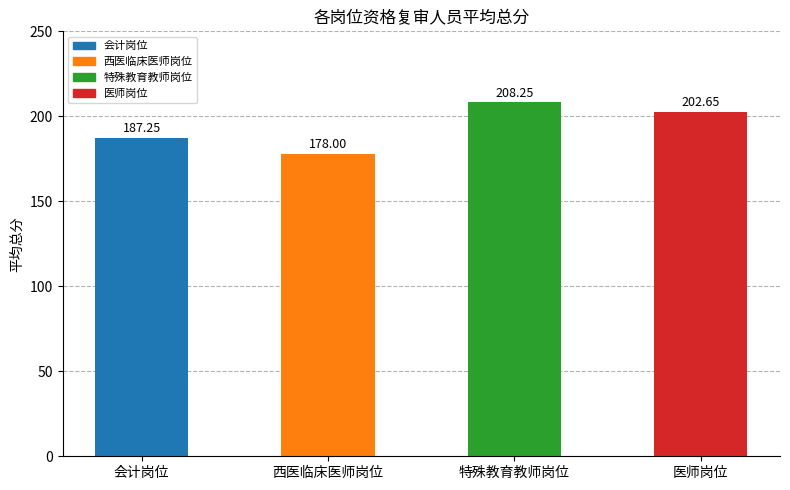

What is the label of the 3rd bar from the right?

西医临床医师岗位